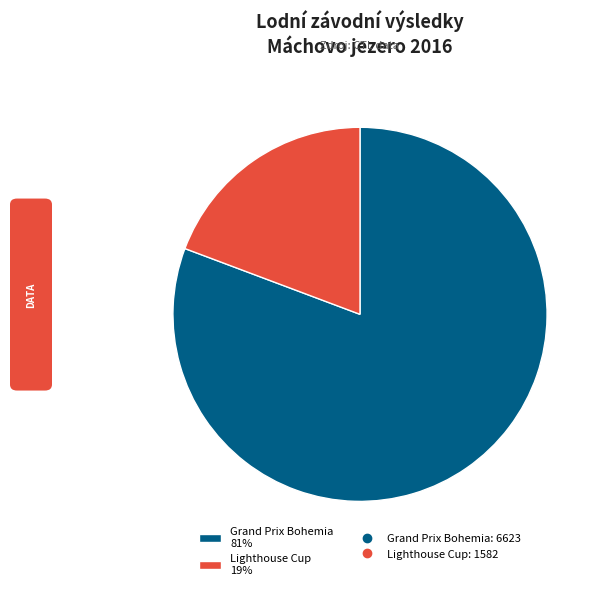

Which category has the biggest portion of the pie?

Grand Prix Bohemia 81%